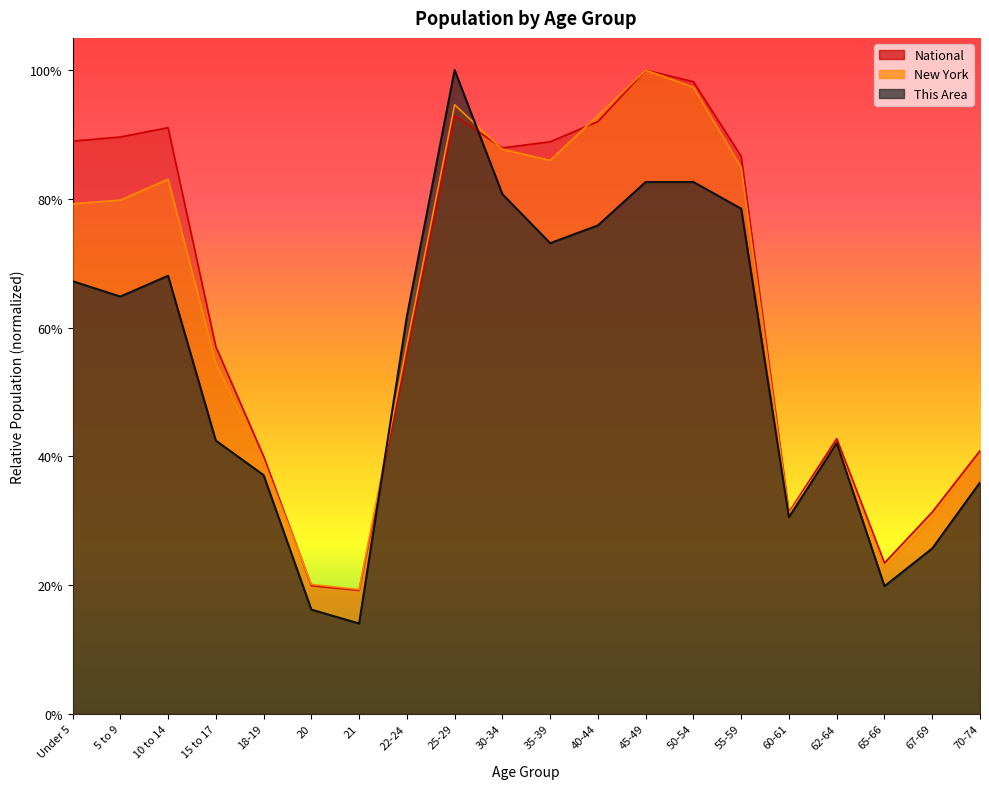

What is the lowest value of the New York series?

0.2